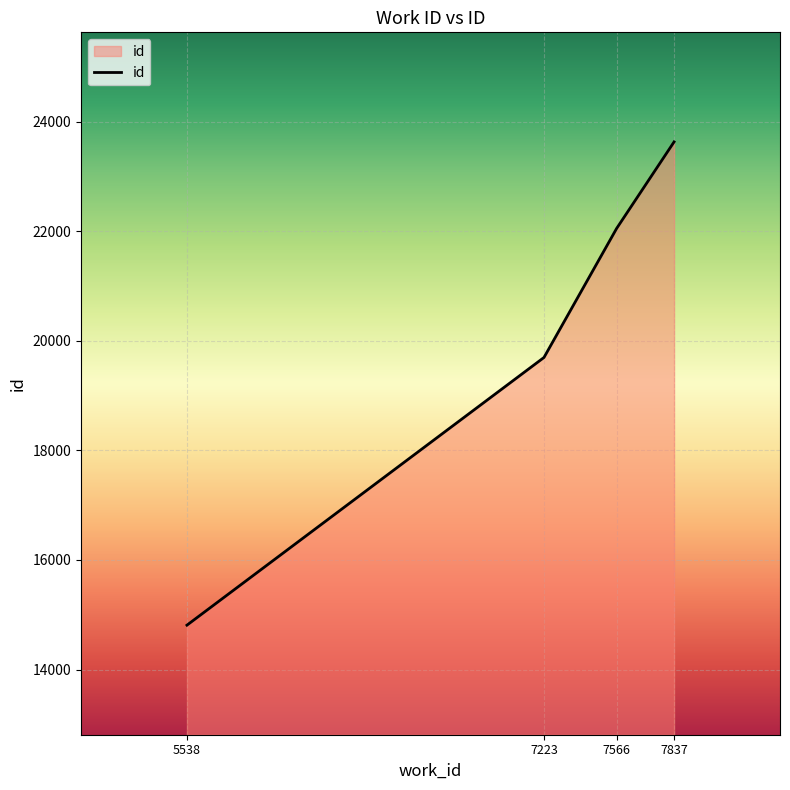

What is the difference between the maximum and second lowest values?

3935